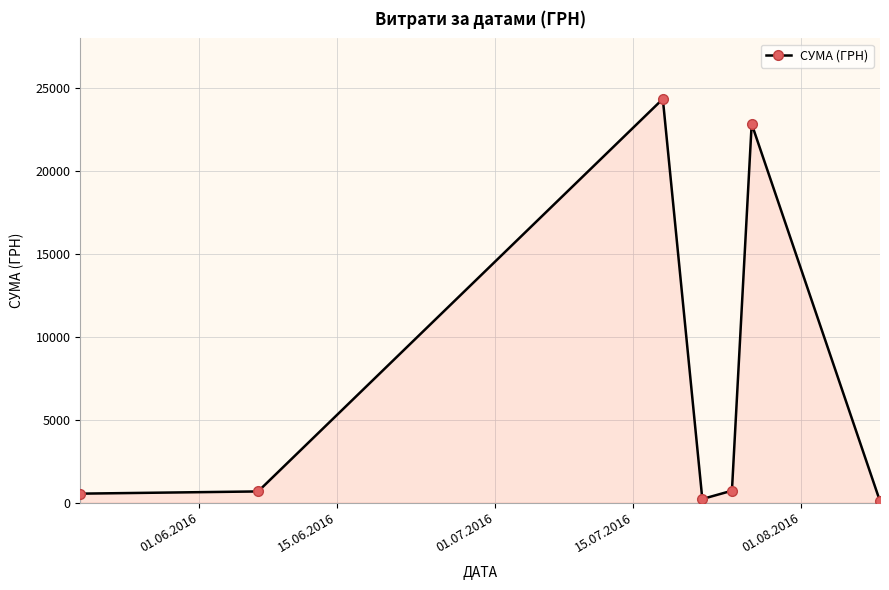

How many interior local peaks (higher than both neighbors) does the data have?

2